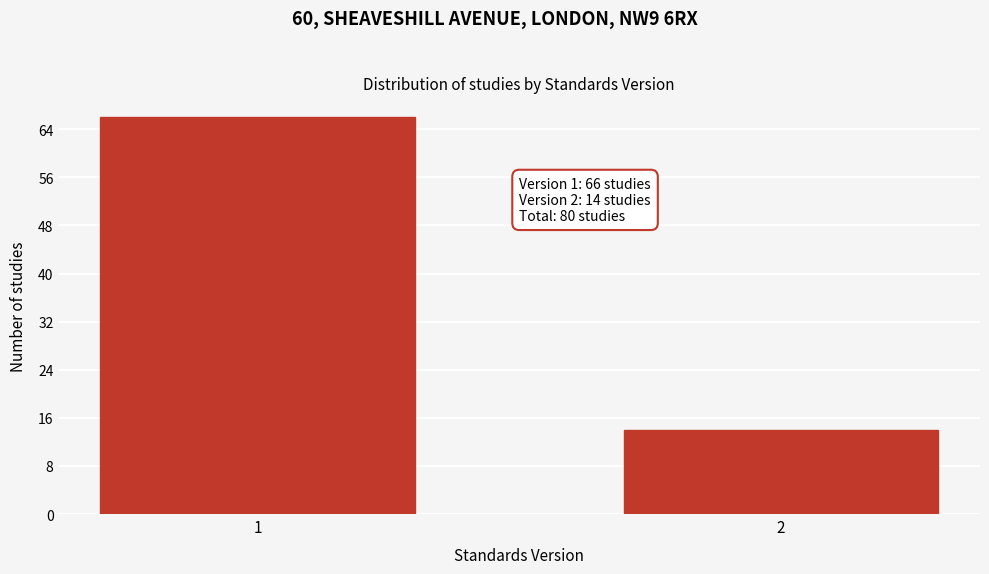

Reading left to right, list all the values displayed in this chart.

1=66	2=14